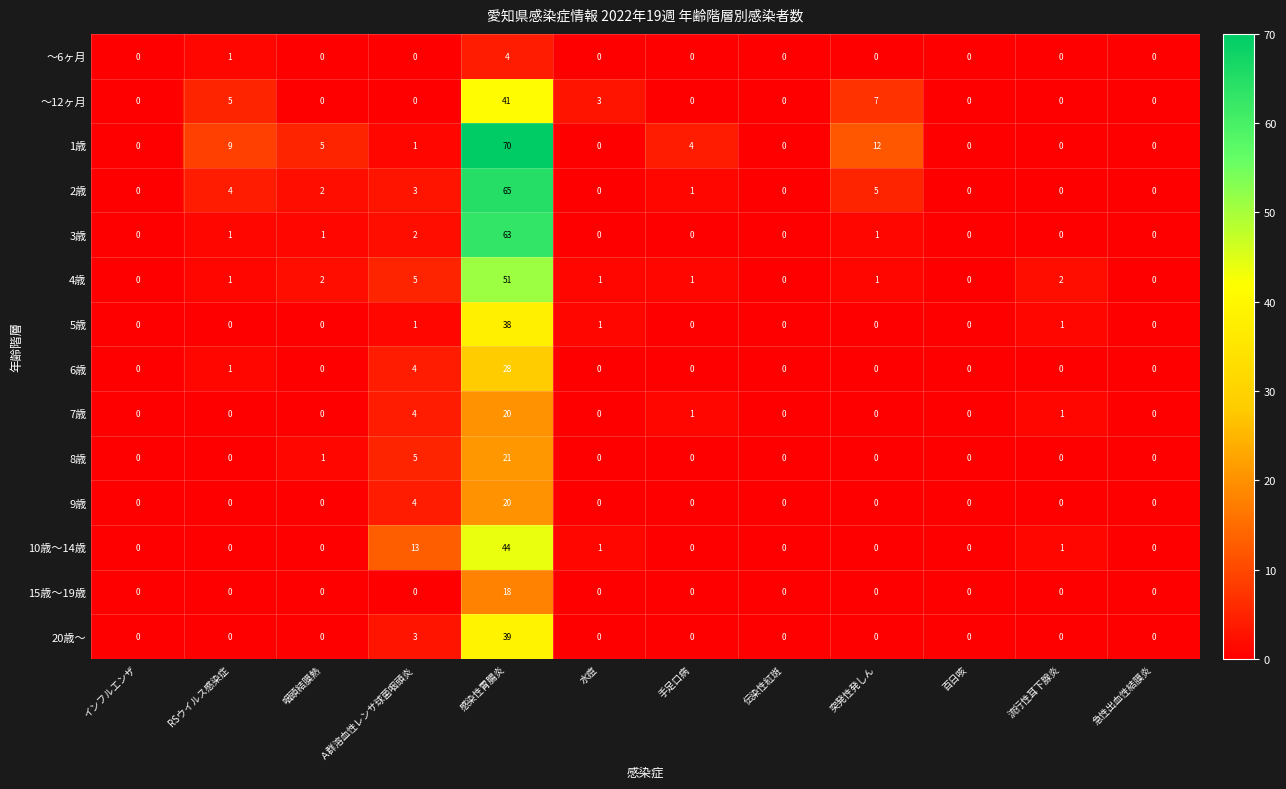

What is the difference between the maximum and minimum values in the ～12ヶ月 series?

41